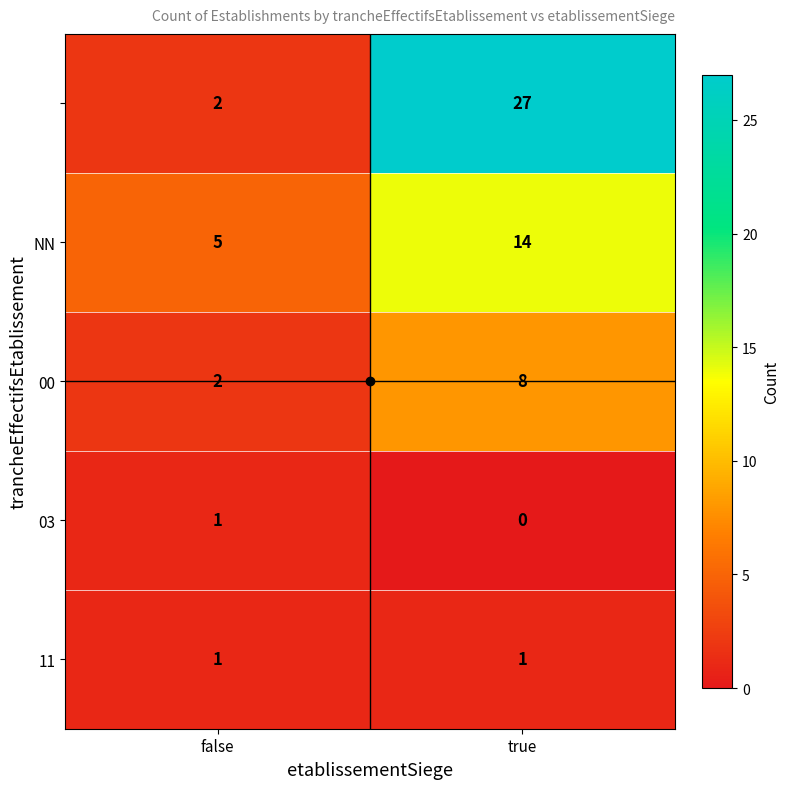

What is the difference between the highest and lowest values at false?

4